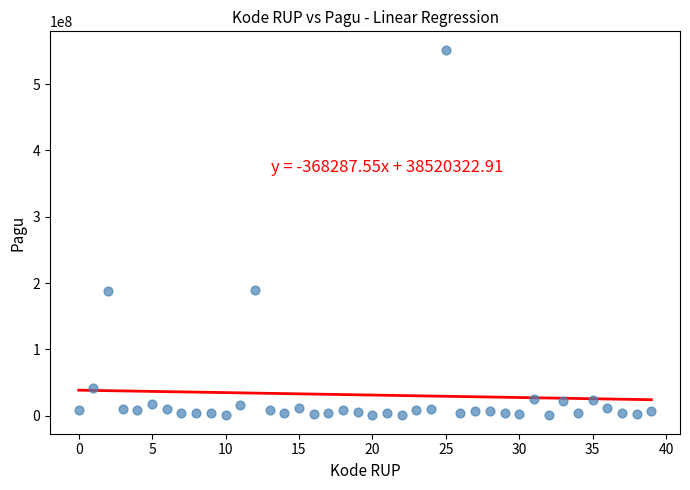

What is the range of Y values (max minus min)?

551390000